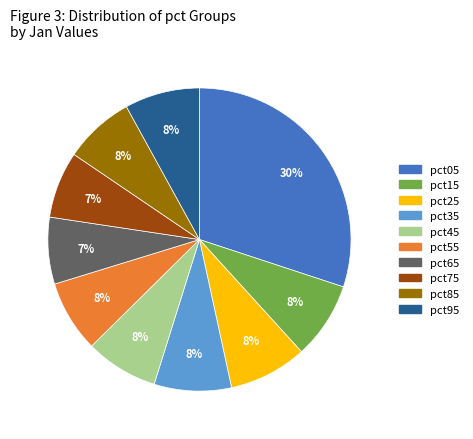

Is it true that pct95 is 8% of the pie?

True